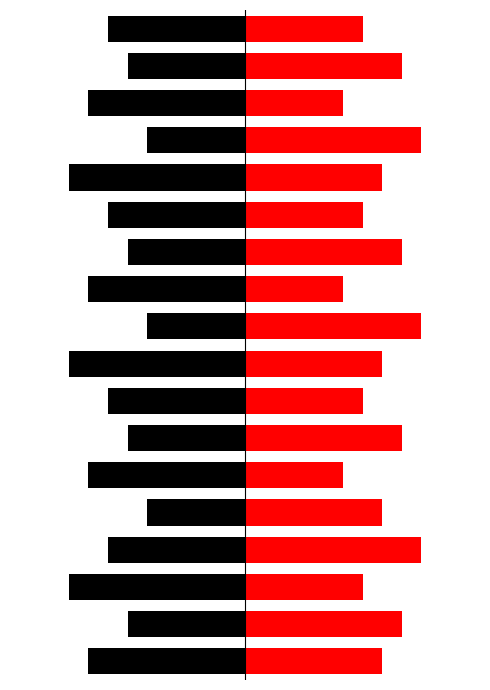

Rank the series by their average value, from lowest to highest.

ביטוח, גמל